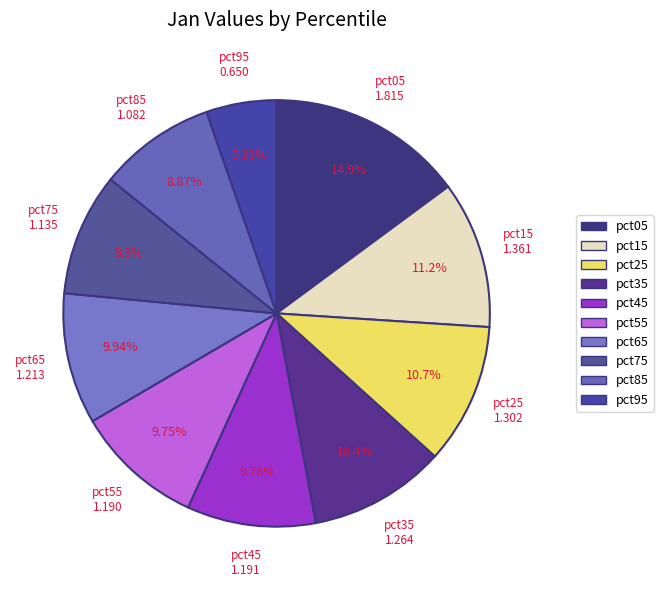

Which category has the smallest portion of the pie?

pct95